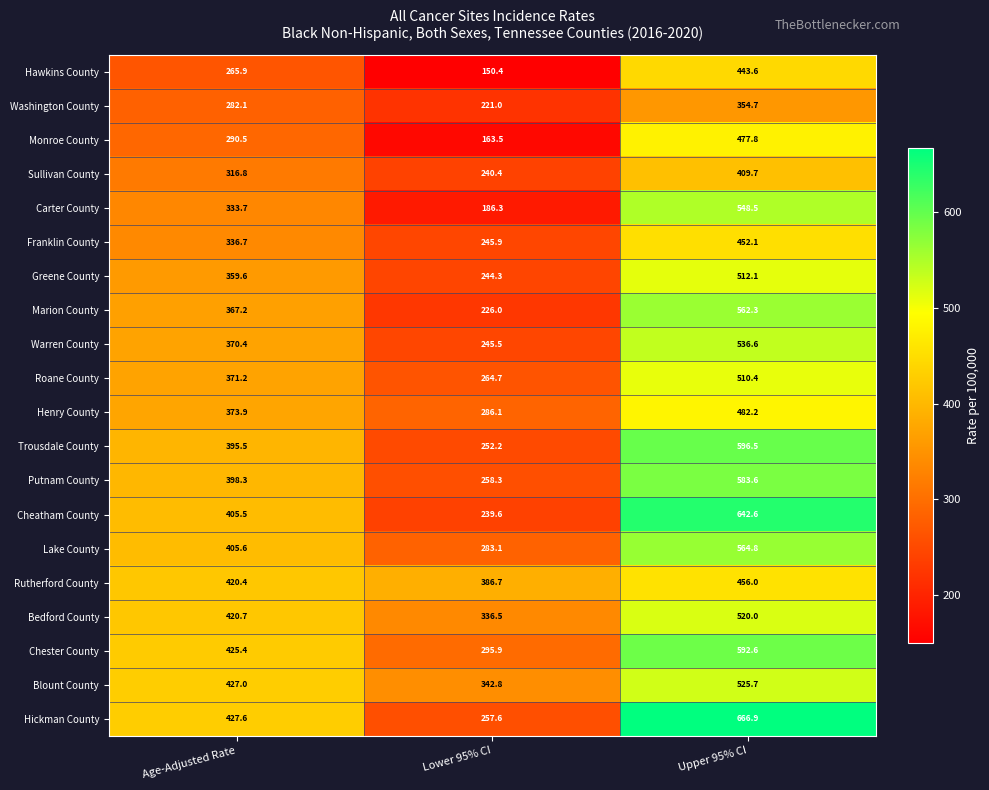

What is the sum of all Carter County values?

1068.5